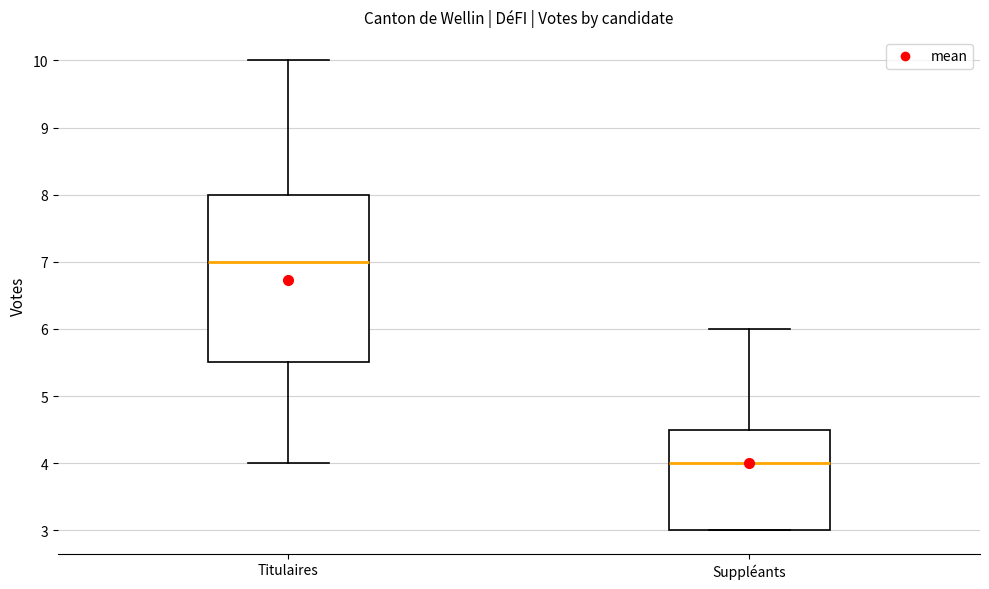

Where is the upper edge of the box for Suppléants on the y-axis? The values are not printed on the chart, so give them approximately, as read against the axis.

4.5